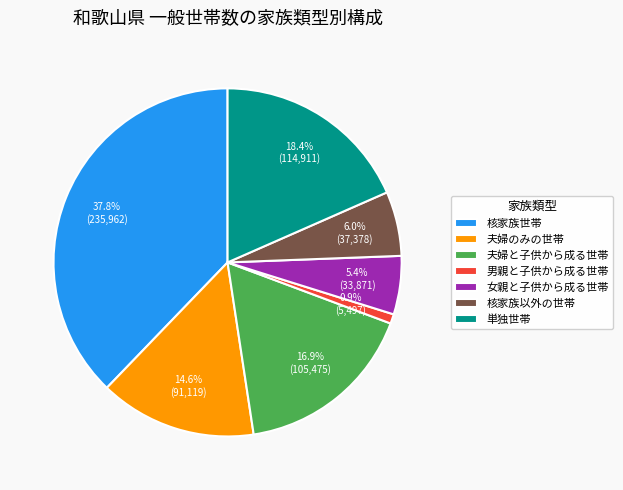

The 夫婦と子供から成る世帯 slice represents 5% of the pie. True or false?

False